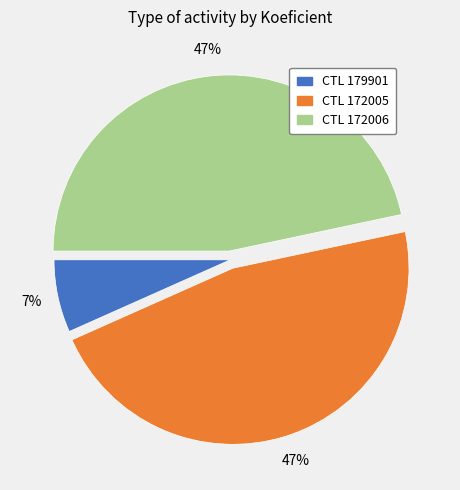

Does CTL 179901 account for over 50% of the chart?

No